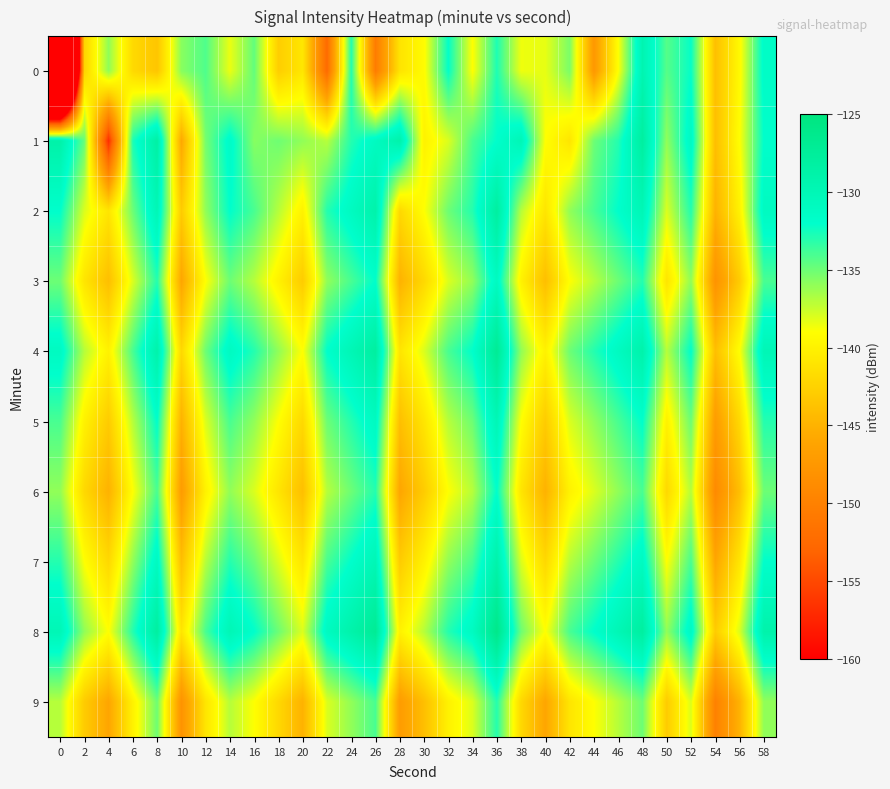

What is the total value across all series at 52?

-1339.2